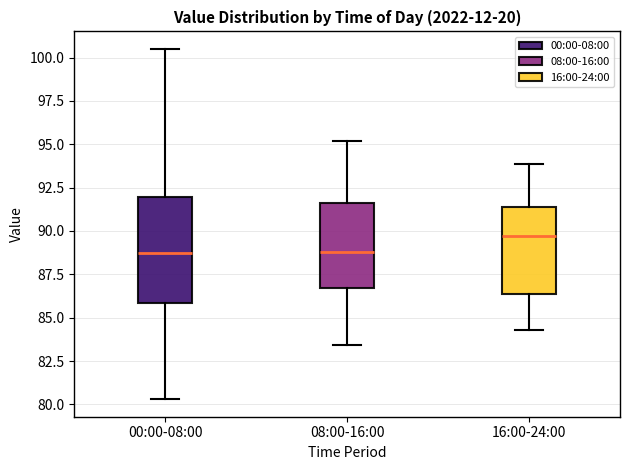

Reading left to right, read every box against the y-axis: the position of its median line, the range the box covers, and the ends of its whiskers. The values are not printed on the chart, so give them approximately, as read against the axis.

00:00-08:00: median 89.0, box 86.0 to 92.0, whiskers 80.5 to 100.5
08:00-16:00: median 89.0, box 86.5 to 91.5, whiskers 83.5 to 95.0
16:00-24:00: median 89.5, box 86.5 to 91.5, whiskers 84.5 to 94.0